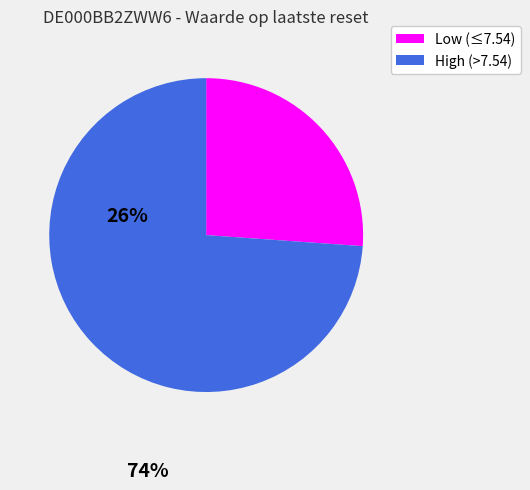

Which slice represents more than half of the pie?

High (>7.54)